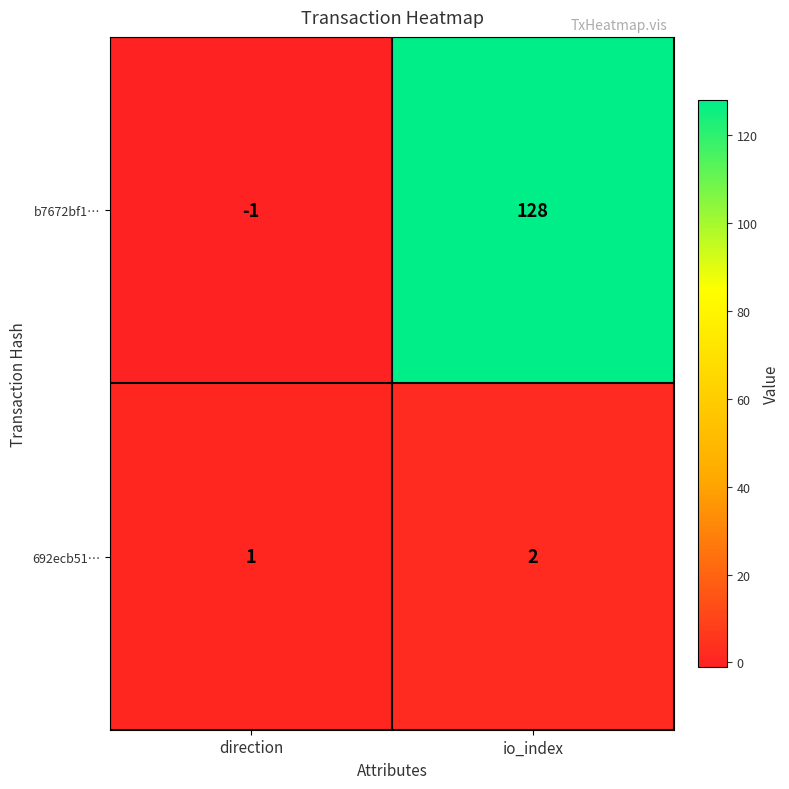

What is the difference between the highest and lowest values at direction?

2